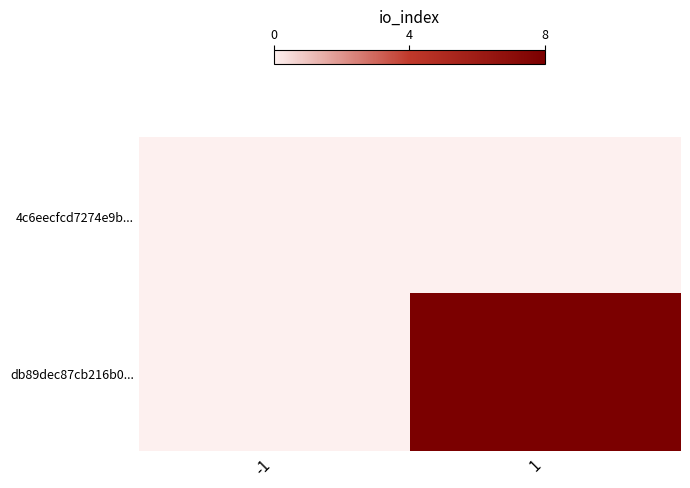

What is the maximum value shown in the chart?

8